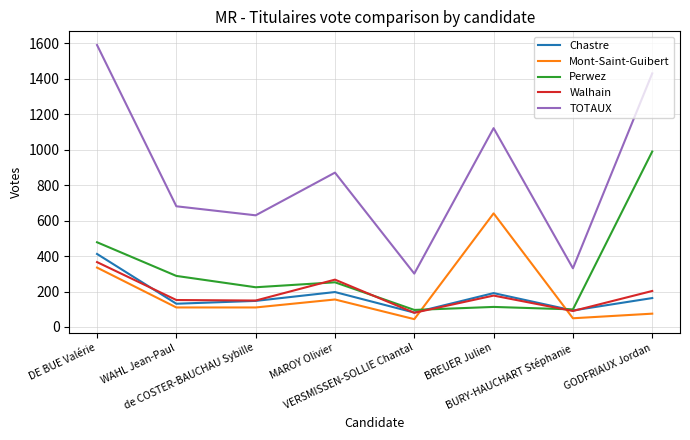

What is the lowest value of the Mont-Saint-Guibert series?

44